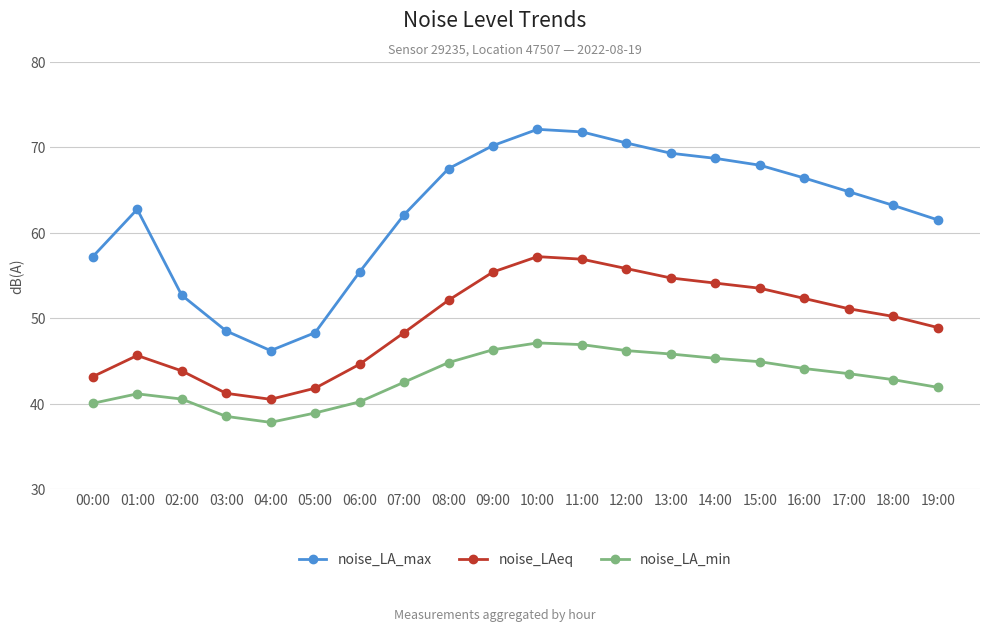

The value of noise_LAeq at 15:00 is 53.5. True or false?

True